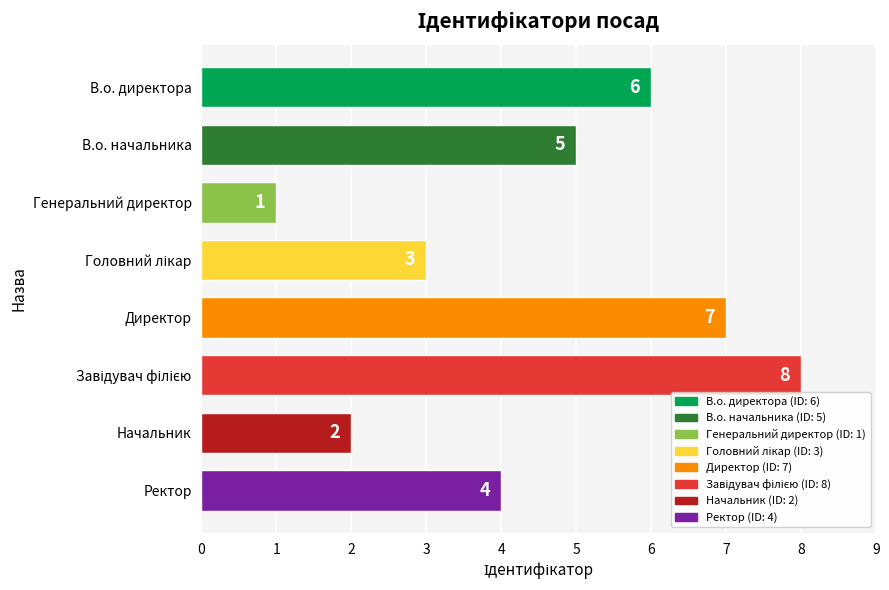

What is the smallest value displayed?

1